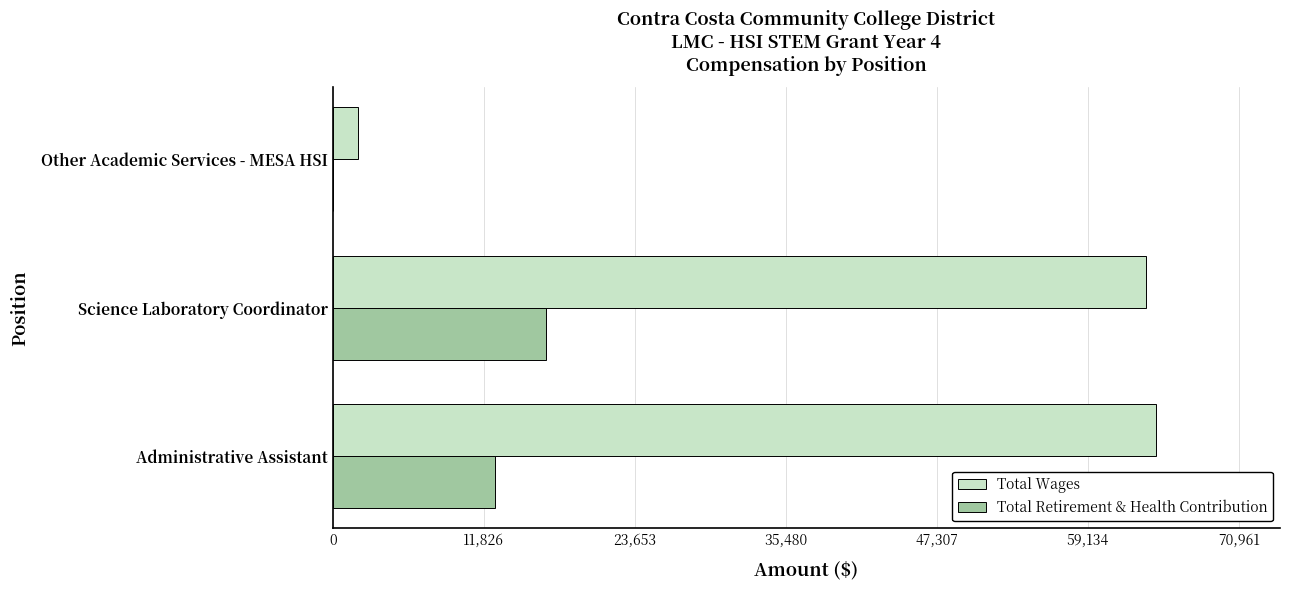

Count the number of categories in the chart.

3